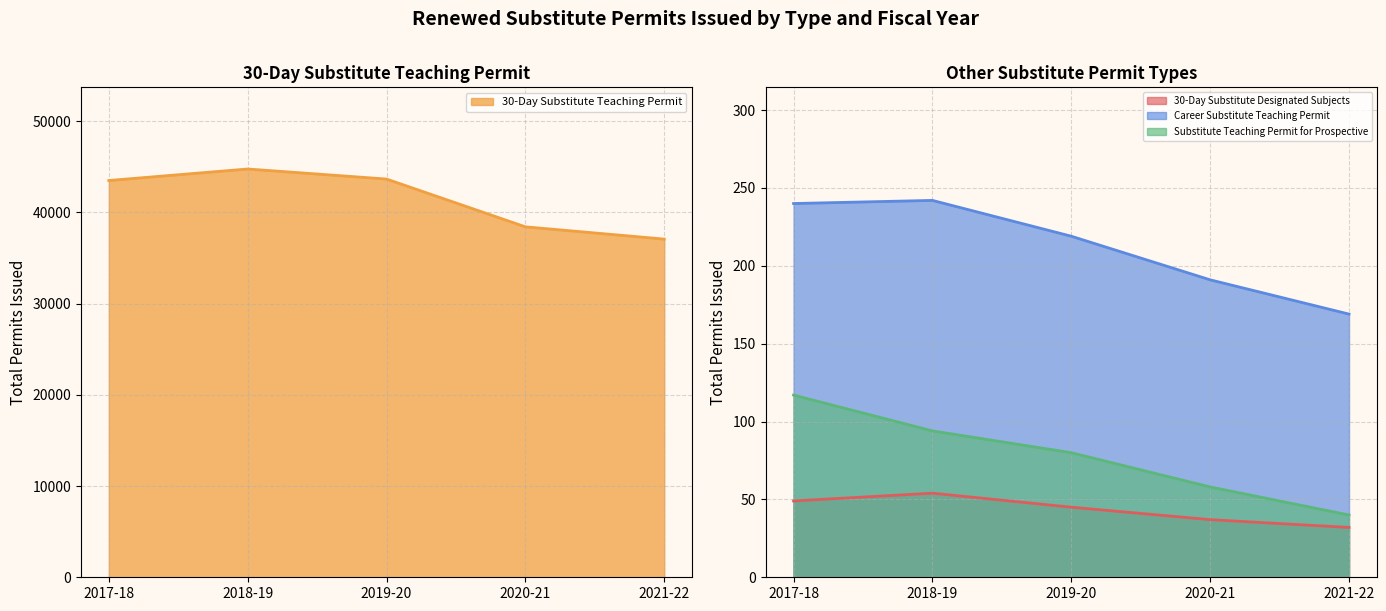

What is the label of the 2nd point from the left?

2018-19